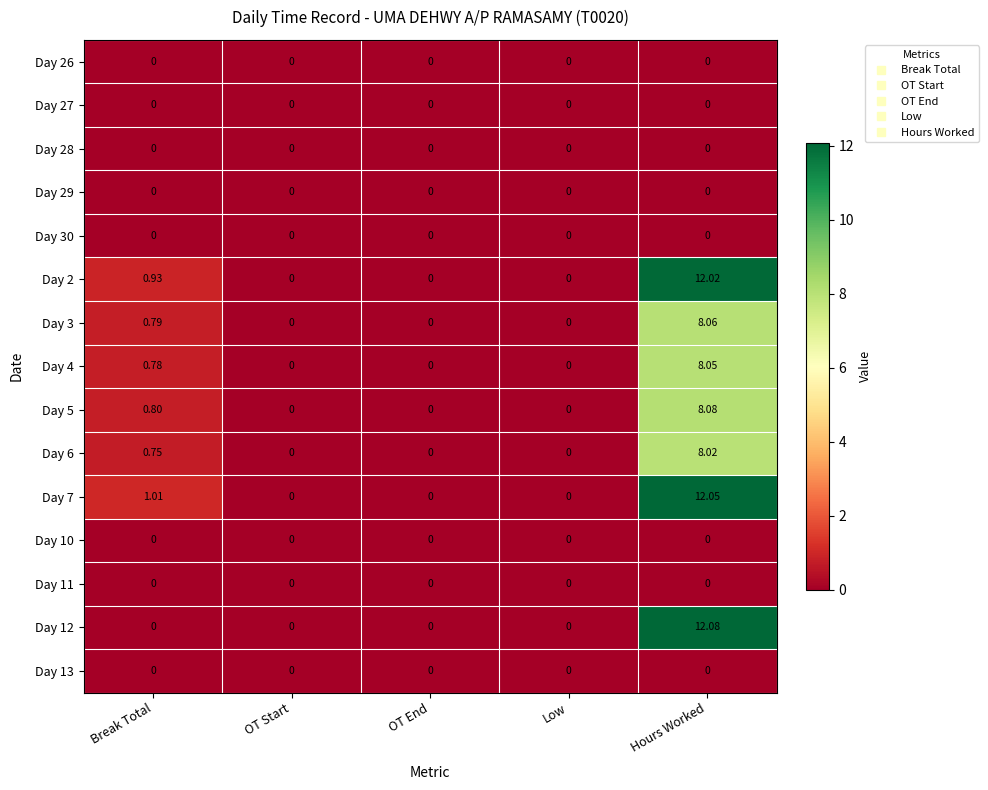

Count the number of data series in this chart.

15